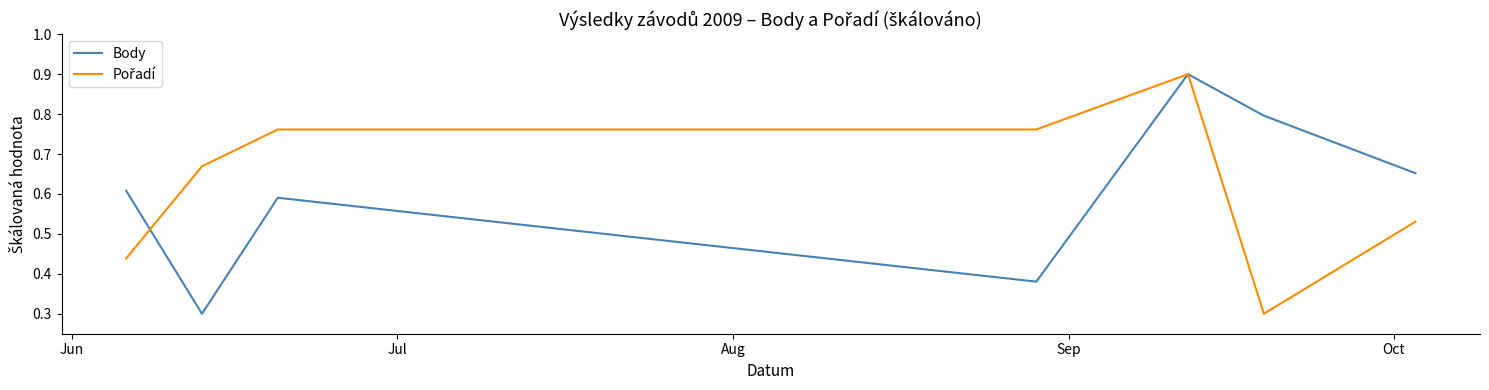

What is the smallest value displayed?

0.3